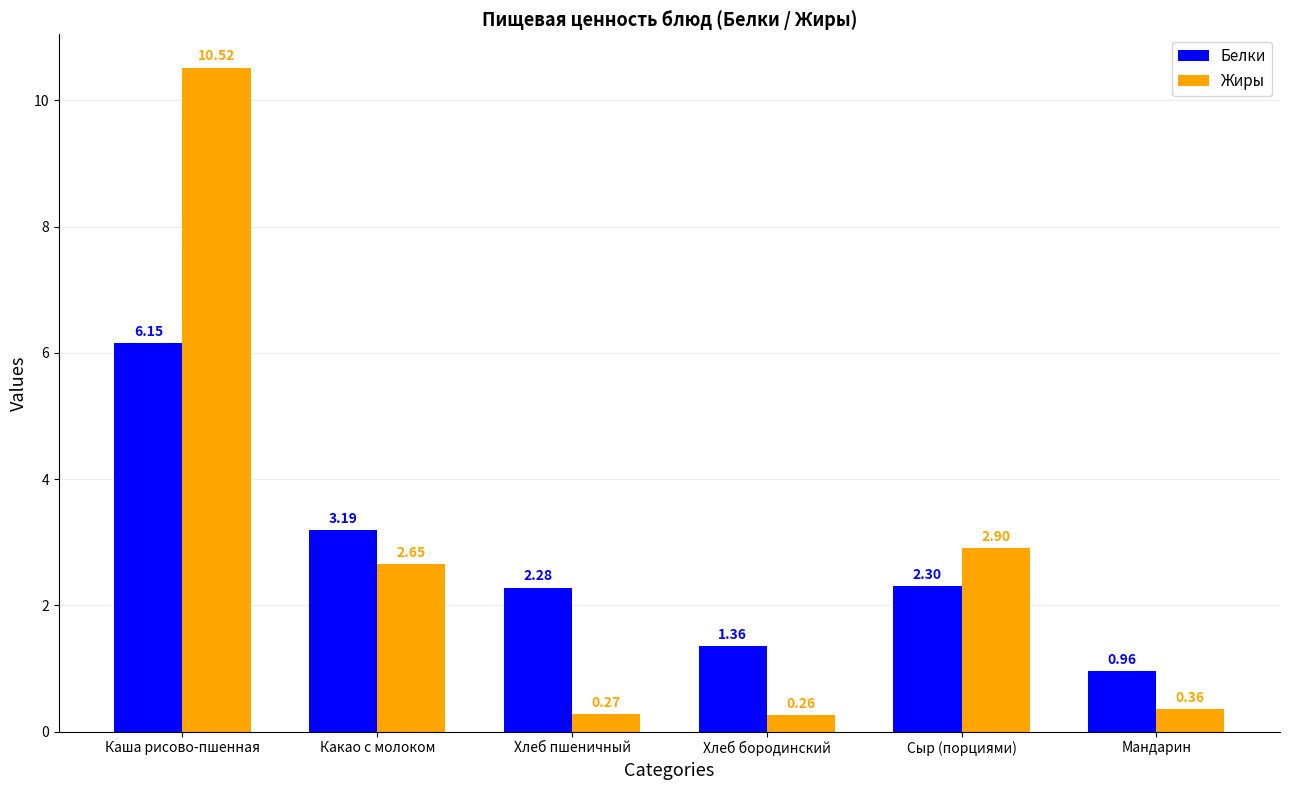

What are all the series names shown in the legend?

Белки, Жиры